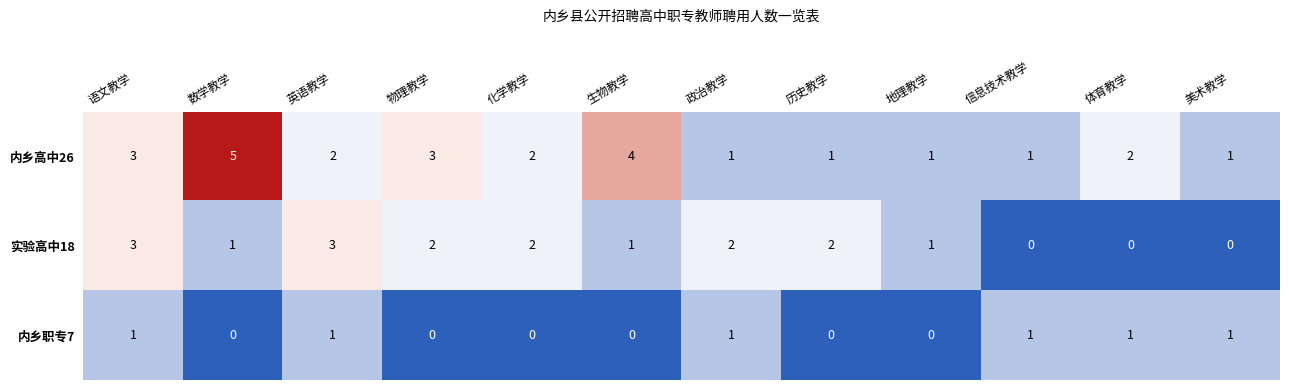

At which category is the sum across all series the highest?

语文教学